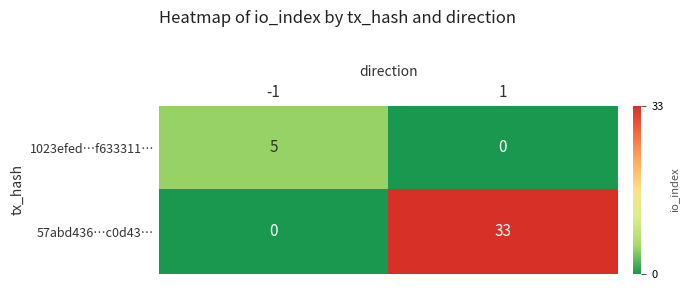

What is the difference between the maximum and minimum values in the 57abd436…c0d43… series?

33